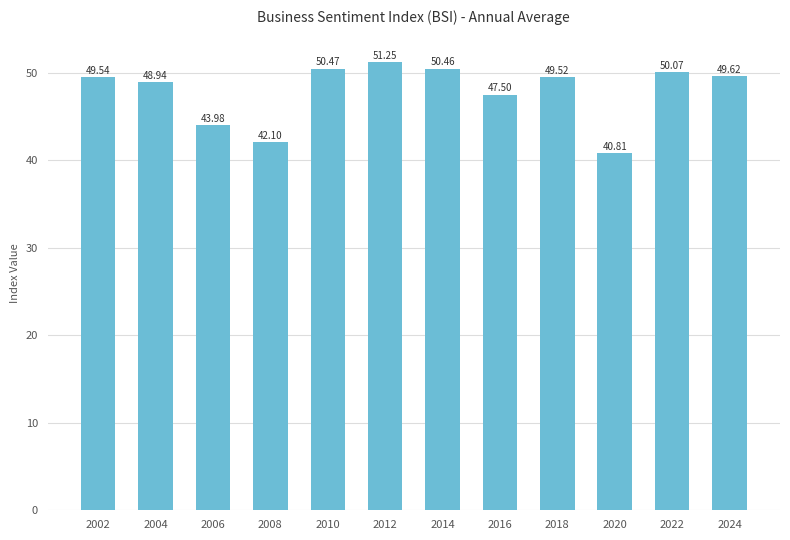

The chart shows a value of 22.2 at 2020. True or false?

False